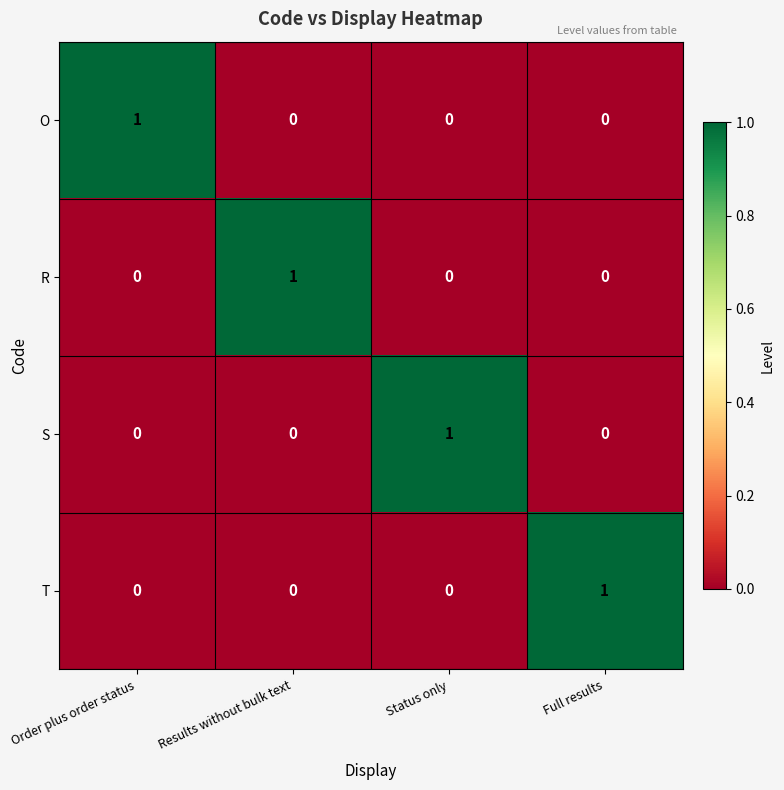

What is the spread (max minus min) of values at Full results?

1